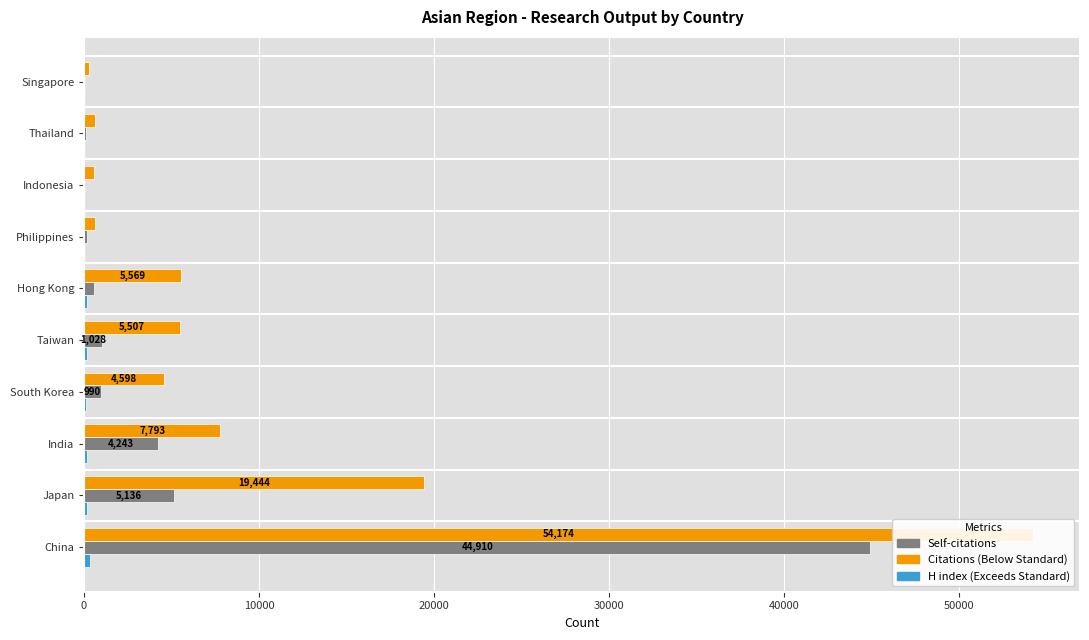

What is the value of the H index bar at the 5th from the left?

145